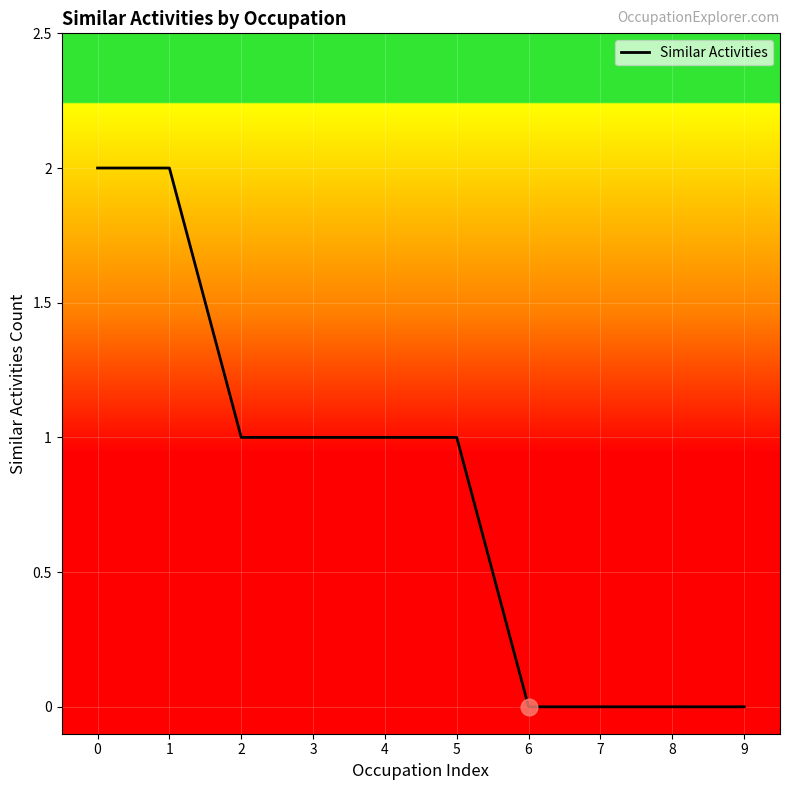

What is the ratio of the value at 3 to the value at 2?

1.0